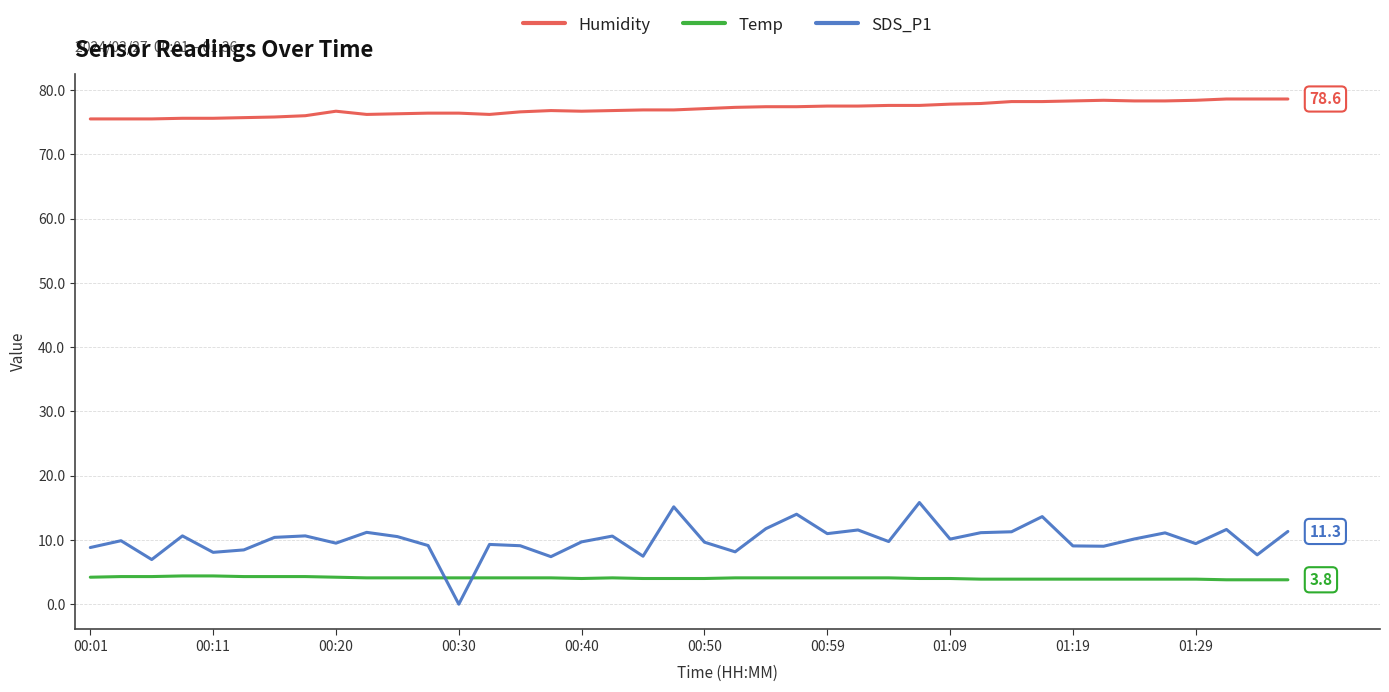

What is the difference between the maximum and minimum values in the Humidity series?

3.1